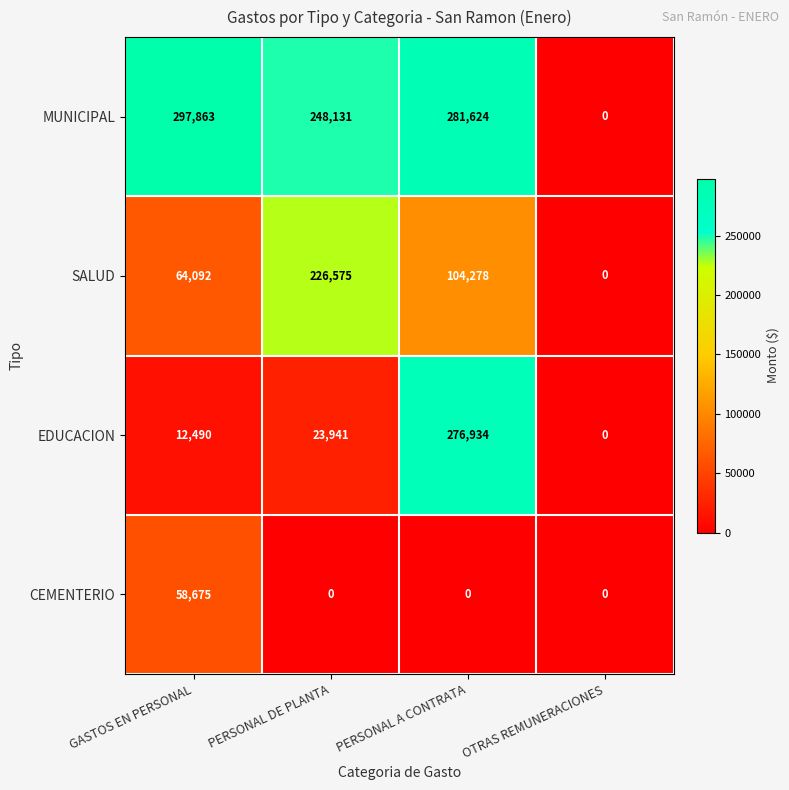

At which category does the chart reach its peak across all series?

GASTOS EN PERSONAL